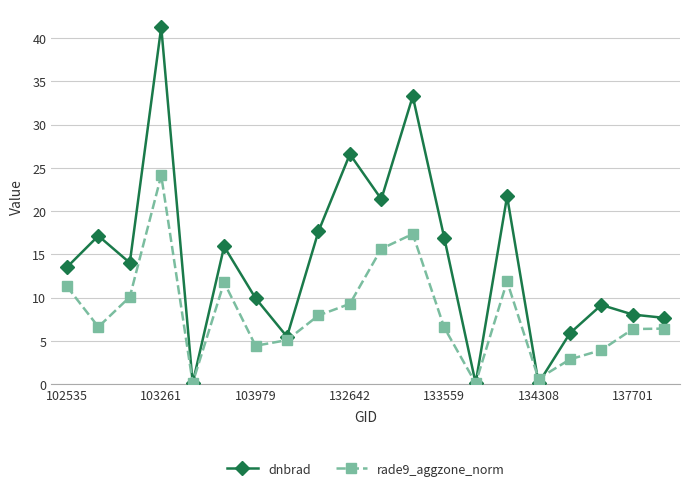

What is the minimum value for rade9_aggzone_norm?

0.1